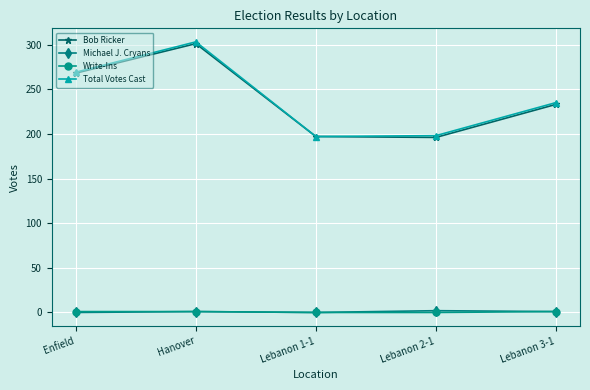

True or false: Bob Ricker and Write-Ins cross at least once.

False